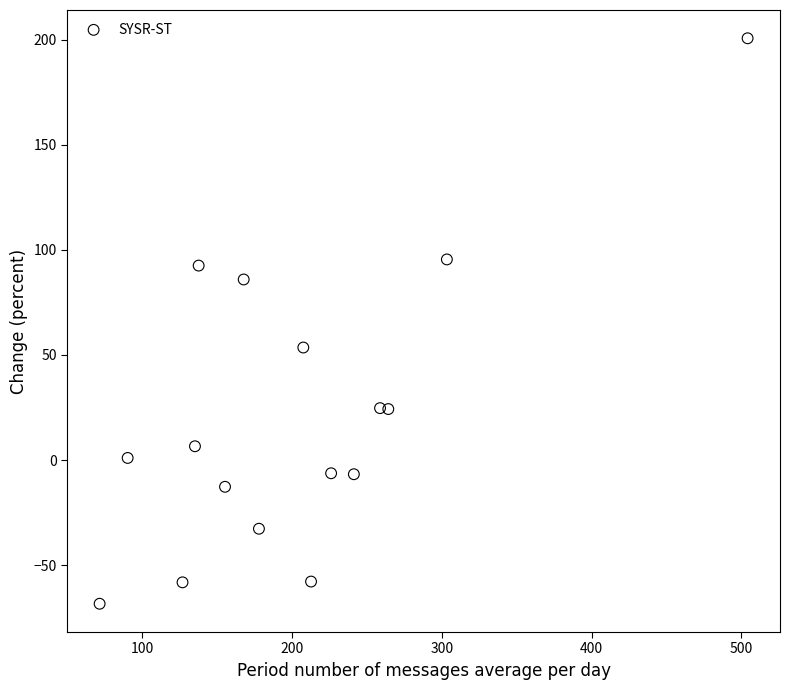

What is the range of X values (max minus min)?

432.7